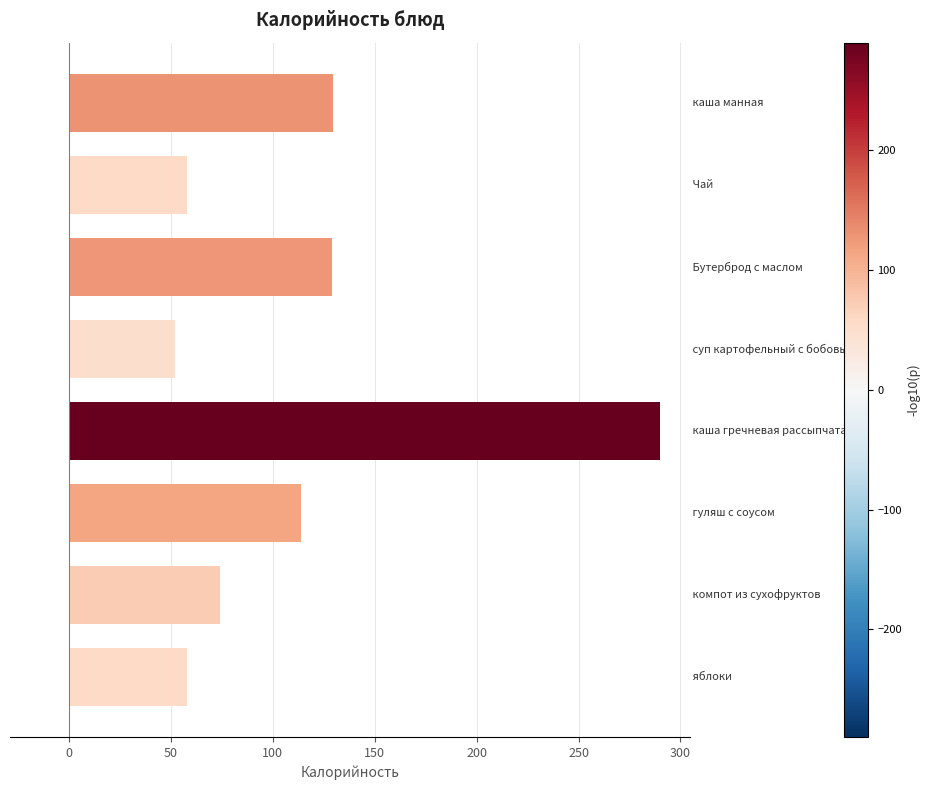

What is the value of the 1st bar from the top?

129.7